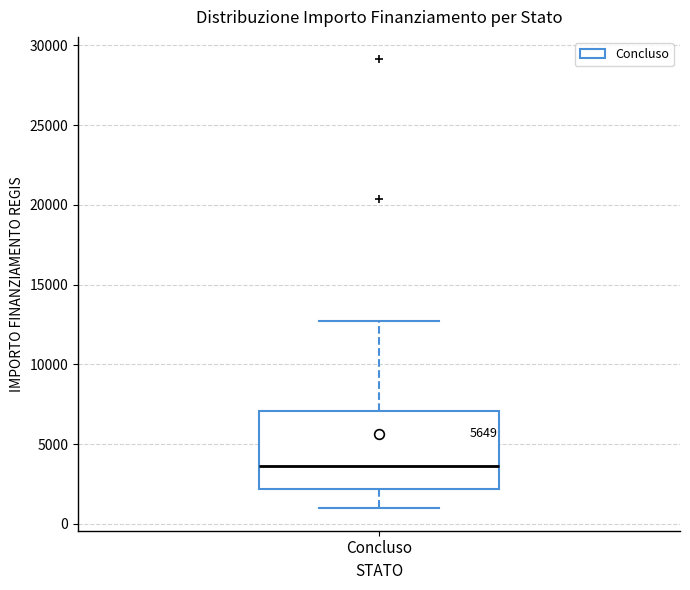

Where does the median line of the box for Concluso sit on the y-axis? The values are not printed on the chart, so give them approximately, as read against the axis.

3500